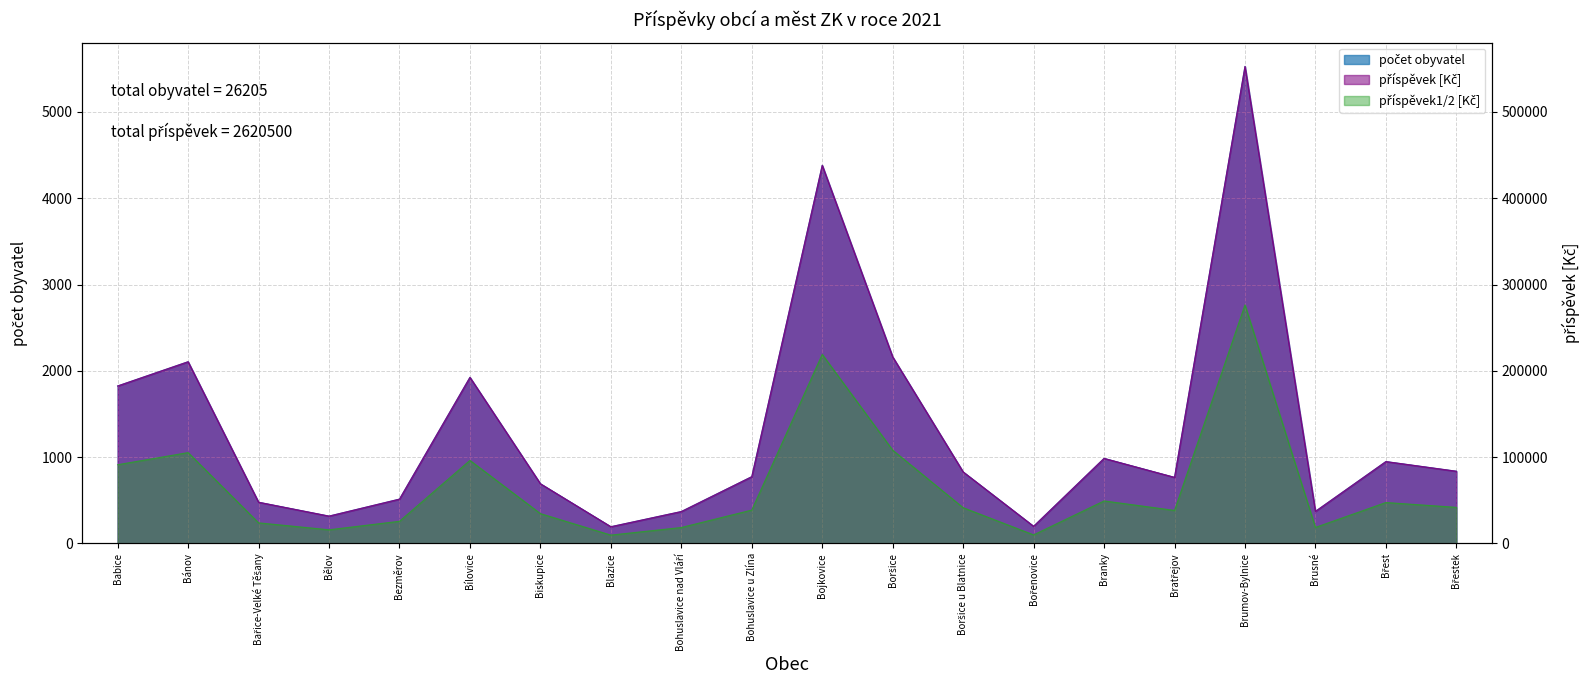

List the series in order of their overall mean, highest first.

příspěvek [Kč], příspěvek1/2 [Kč], počet obyvatel